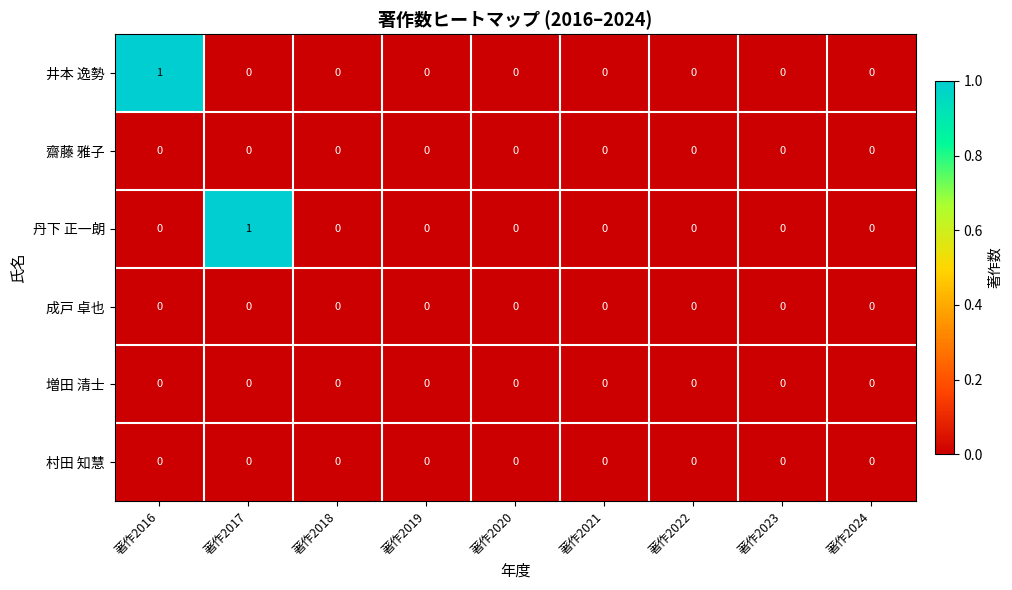

Between 著作2017 and 著作2018, which series saw the biggest shift?

丹下 正一朗